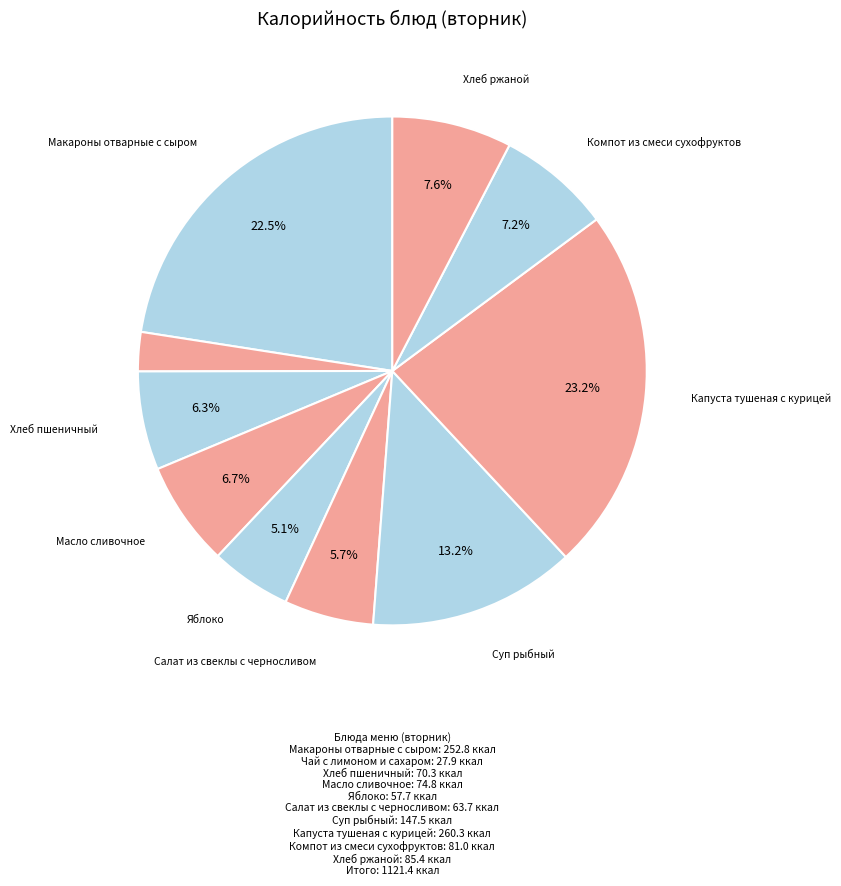

Count the number of slices in the pie.

10